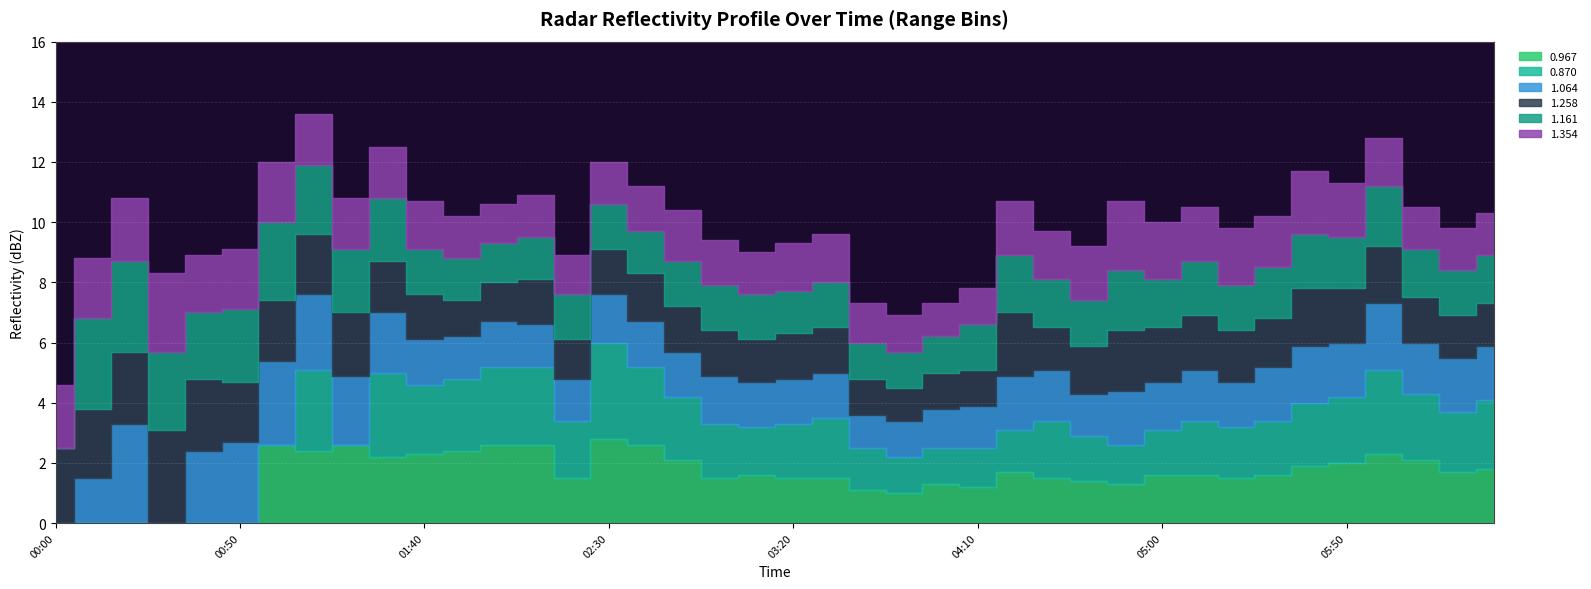

Reading left to right, extract all data points from this chart.

0.967: 2008/02/10 00:00=999.0	2008/02/10 00:10=999.0	2008/02/10 00:20=999.0	2008/02/10 00:30=999.0	2008/02/10 00:40=999.0	2008/02/10 00:50=999.0	2008/02/10 01:00=2.6	2008/02/10 01:10=2.4	2008/02/10 01:20=2.6	2008/02/10 01:30=2.2	2008/02/10 01:40=2.3	2008/02/10 01:50=2.4	2008/02/10 02:00=2.6	2008/02/10 02:10=2.6	2008/02/10 02:20=1.5	2008/02/10 02:30=2.8	2008/02/10 02:40=2.6	2008/02/10 02:50=2.1	2008/02/10 03:00=1.5	2008/02/10 03:10=1.6	2008/02/10 03:20=1.5	2008/02/10 03:30=1.5	2008/02/10 03:40=1.1	2008/02/10 03:50=1.0	2008/02/10 04:00=1.3	2008/02/10 04:10=1.2	2008/02/10 04:20=1.7	2008/02/10 04:30=1.5	2008/02/10 04:40=1.4	2008/02/10 04:50=1.3	2008/02/10 05:00=1.6	2008/02/10 05:10=1.6	2008/02/10 05:20=1.5	2008/02/10 05:30=1.6	2008/02/10 05:40=1.9	2008/02/10 05:50=2.0	2008/02/10 06:00=2.3	2008/02/10 06:10=2.1	2008/02/10 06:20=1.7	2008/02/10 06:30=1.8
0.870: 2008/02/10 00:00=999.0	2008/02/10 00:10=999.0	2008/02/10 00:20=999.0	2008/02/10 00:30=999.0	2008/02/10 00:40=999.0	2008/02/10 00:50=999.0	2008/02/10 01:00=999.0	2008/02/10 01:10=2.7	2008/02/10 01:20=999.0	2008/02/10 01:30=2.8	2008/02/10 01:40=2.3	2008/02/10 01:50=2.4	2008/02/10 02:00=2.6	2008/02/10 02:10=2.6	2008/02/10 02:20=1.9	2008/02/10 02:30=3.2	2008/02/10 02:40=2.6	2008/02/10 02:50=2.1	2008/02/10 03:00=1.8	2008/02/10 03:10=1.6	2008/02/10 03:20=1.8	2008/02/10 03:30=2.0	2008/02/10 03:40=1.4	2008/02/10 03:50=1.2	2008/02/10 04:00=1.2	2008/02/10 04:10=1.3	2008/02/10 04:20=1.4	2008/02/10 04:30=1.9	2008/02/10 04:40=1.5	2008/02/10 04:50=1.3	2008/02/10 05:00=1.5	2008/02/10 05:10=1.8	2008/02/10 05:20=1.7	2008/02/10 05:30=1.8	2008/02/10 05:40=2.1	2008/02/10 05:50=2.2	2008/02/10 06:00=2.8	2008/02/10 06:10=2.2	2008/02/10 06:20=2.0	2008/02/10 06:30=2.3
1.064: 2008/02/10 00:00=999.0	2008/02/10 00:10=1.5	2008/02/10 00:20=3.3	2008/02/10 00:30=999.0	2008/02/10 00:40=2.4	2008/02/10 00:50=2.7	2008/02/10 01:00=2.8	2008/02/10 01:10=2.5	2008/02/10 01:20=2.3	2008/02/10 01:30=2.0	2008/02/10 01:40=1.5	2008/02/10 01:50=1.4	2008/02/10 02:00=1.5	2008/02/10 02:10=1.4	2008/02/10 02:20=1.4	2008/02/10 02:30=1.6	2008/02/10 02:40=1.5	2008/02/10 02:50=1.5	2008/02/10 03:00=1.6	2008/02/10 03:10=1.5	2008/02/10 03:20=1.5	2008/02/10 03:30=1.5	2008/02/10 03:40=1.1	2008/02/10 03:50=1.2	2008/02/10 04:00=1.3	2008/02/10 04:10=1.4	2008/02/10 04:20=1.8	2008/02/10 04:30=1.7	2008/02/10 04:40=1.4	2008/02/10 04:50=1.8	2008/02/10 05:00=1.6	2008/02/10 05:10=1.7	2008/02/10 05:20=1.5	2008/02/10 05:30=1.8	2008/02/10 05:40=1.9	2008/02/10 05:50=1.8	2008/02/10 06:00=2.2	2008/02/10 06:10=1.7	2008/02/10 06:20=1.8	2008/02/10 06:30=1.8
1.258: 2008/02/10 00:00=2.5	2008/02/10 00:10=2.3	2008/02/10 00:20=2.4	2008/02/10 00:30=3.1	2008/02/10 00:40=2.4	2008/02/10 00:50=2.0	2008/02/10 01:00=2.0	2008/02/10 01:10=2.0	2008/02/10 01:20=2.1	2008/02/10 01:30=1.7	2008/02/10 01:40=1.5	2008/02/10 01:50=1.2	2008/02/10 02:00=1.3	2008/02/10 02:10=1.5	2008/02/10 02:20=1.3	2008/02/10 02:30=1.5	2008/02/10 02:40=1.6	2008/02/10 02:50=1.5	2008/02/10 03:00=1.5	2008/02/10 03:10=1.4	2008/02/10 03:20=1.5	2008/02/10 03:30=1.5	2008/02/10 03:40=1.2	2008/02/10 03:50=1.1	2008/02/10 04:00=1.2	2008/02/10 04:10=1.2	2008/02/10 04:20=2.1	2008/02/10 04:30=1.4	2008/02/10 04:40=1.6	2008/02/10 04:50=2.0	2008/02/10 05:00=1.8	2008/02/10 05:10=1.8	2008/02/10 05:20=1.7	2008/02/10 05:30=1.6	2008/02/10 05:40=1.9	2008/02/10 05:50=1.8	2008/02/10 06:00=1.9	2008/02/10 06:10=1.5	2008/02/10 06:20=1.4	2008/02/10 06:30=1.4
1.161: 2008/02/10 00:00=999.0	2008/02/10 00:10=3.0	2008/02/10 00:20=3.0	2008/02/10 00:30=2.6	2008/02/10 00:40=2.2	2008/02/10 00:50=2.4	2008/02/10 01:00=2.6	2008/02/10 01:10=2.3	2008/02/10 01:20=2.1	2008/02/10 01:30=2.1	2008/02/10 01:40=1.5	2008/02/10 01:50=1.4	2008/02/10 02:00=1.3	2008/02/10 02:10=1.4	2008/02/10 02:20=1.5	2008/02/10 02:30=1.5	2008/02/10 02:40=1.4	2008/02/10 02:50=1.5	2008/02/10 03:00=1.5	2008/02/10 03:10=1.5	2008/02/10 03:20=1.4	2008/02/10 03:30=1.5	2008/02/10 03:40=1.2	2008/02/10 03:50=1.2	2008/02/10 04:00=1.2	2008/02/10 04:10=1.5	2008/02/10 04:20=1.9	2008/02/10 04:30=1.6	2008/02/10 04:40=1.5	2008/02/10 04:50=2.0	2008/02/10 05:00=1.6	2008/02/10 05:10=1.8	2008/02/10 05:20=1.5	2008/02/10 05:30=1.7	2008/02/10 05:40=1.8	2008/02/10 05:50=1.7	2008/02/10 06:00=2.0	2008/02/10 06:10=1.6	2008/02/10 06:20=1.5	2008/02/10 06:30=1.6
1.354: 2008/02/10 00:00=2.1	2008/02/10 00:10=2.0	2008/02/10 00:20=2.1	2008/02/10 00:30=2.6	2008/02/10 00:40=1.9	2008/02/10 00:50=2.0	2008/02/10 01:00=2.0	2008/02/10 01:10=1.7	2008/02/10 01:20=1.7	2008/02/10 01:30=1.7	2008/02/10 01:40=1.6	2008/02/10 01:50=1.4	2008/02/10 02:00=1.3	2008/02/10 02:10=1.4	2008/02/10 02:20=1.3	2008/02/10 02:30=1.4	2008/02/10 02:40=1.5	2008/02/10 02:50=1.7	2008/02/10 03:00=1.5	2008/02/10 03:10=1.4	2008/02/10 03:20=1.6	2008/02/10 03:30=1.6	2008/02/10 03:40=1.3	2008/02/10 03:50=1.2	2008/02/10 04:00=1.1	2008/02/10 04:10=1.2	2008/02/10 04:20=1.8	2008/02/10 04:30=1.6	2008/02/10 04:40=1.8	2008/02/10 04:50=2.3	2008/02/10 05:00=1.9	2008/02/10 05:10=1.8	2008/02/10 05:20=1.9	2008/02/10 05:30=1.7	2008/02/10 05:40=2.1	2008/02/10 05:50=1.8	2008/02/10 06:00=1.6	2008/02/10 06:10=1.4	2008/02/10 06:20=1.4	2008/02/10 06:30=1.4